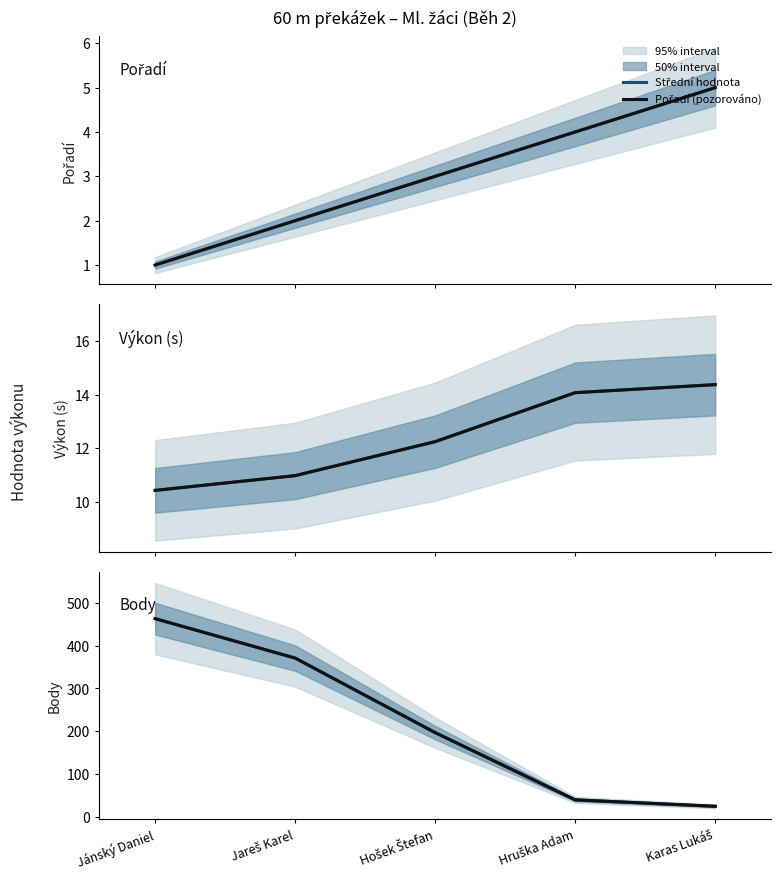

What position from the right is Hruška Adam?

2